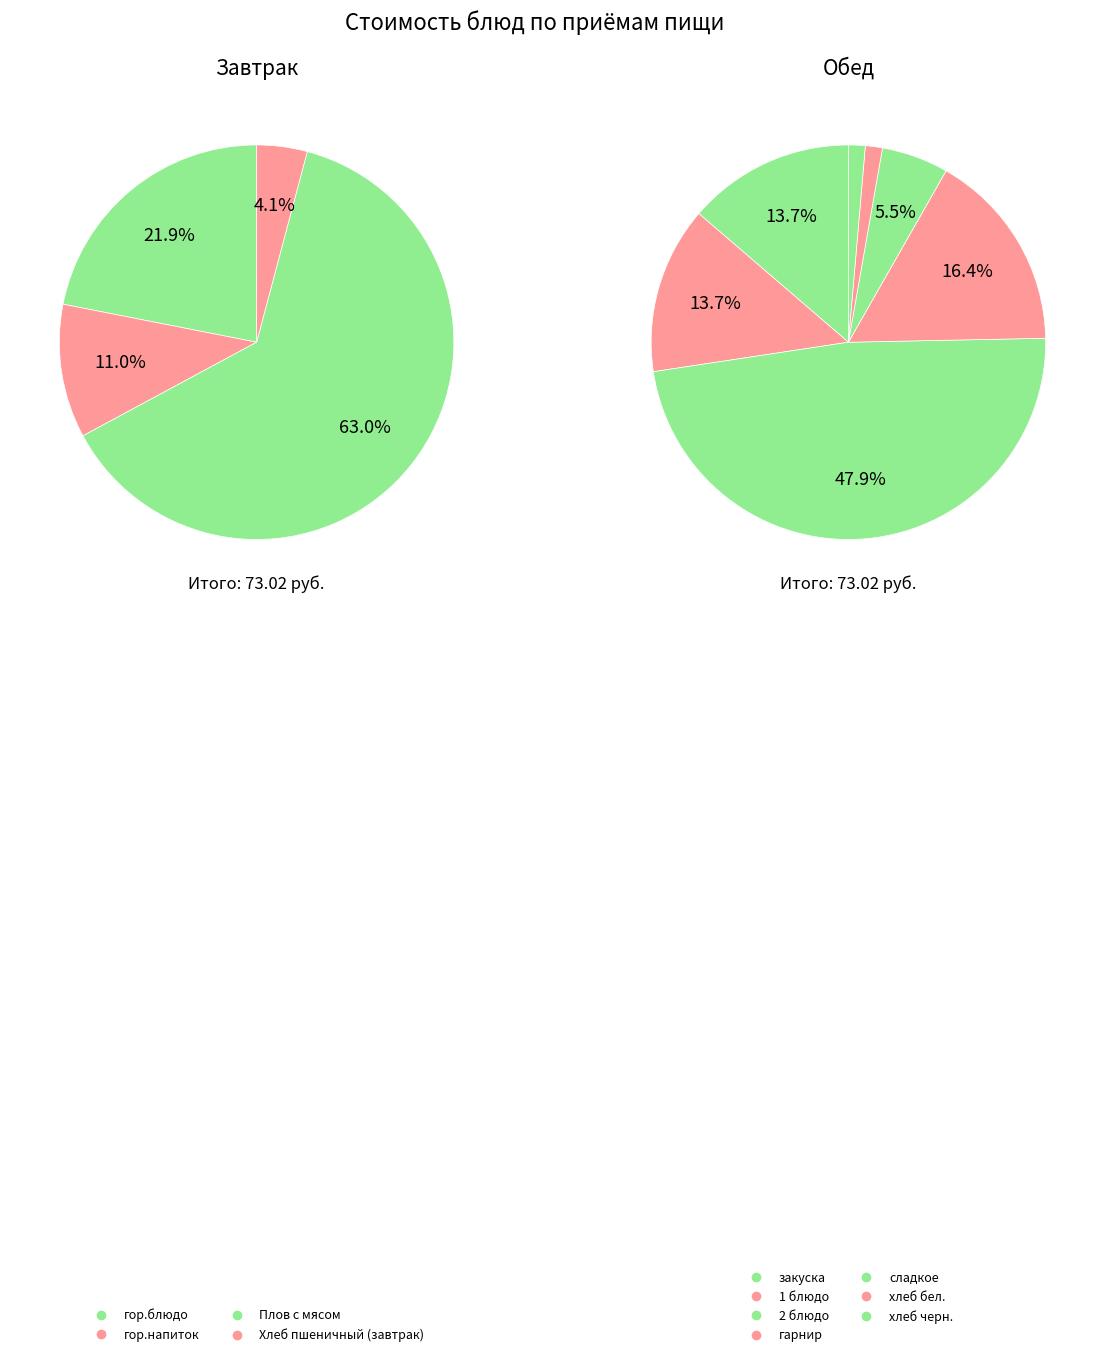

Is there a majority slice in this chart?

Yes